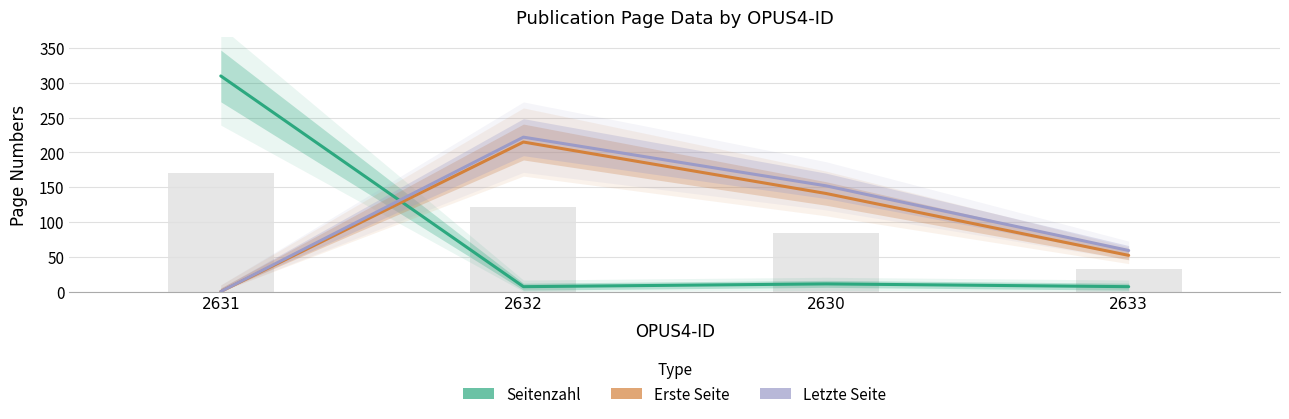

What is the value of the Seitenzahl bar at the 4th from the left?

7